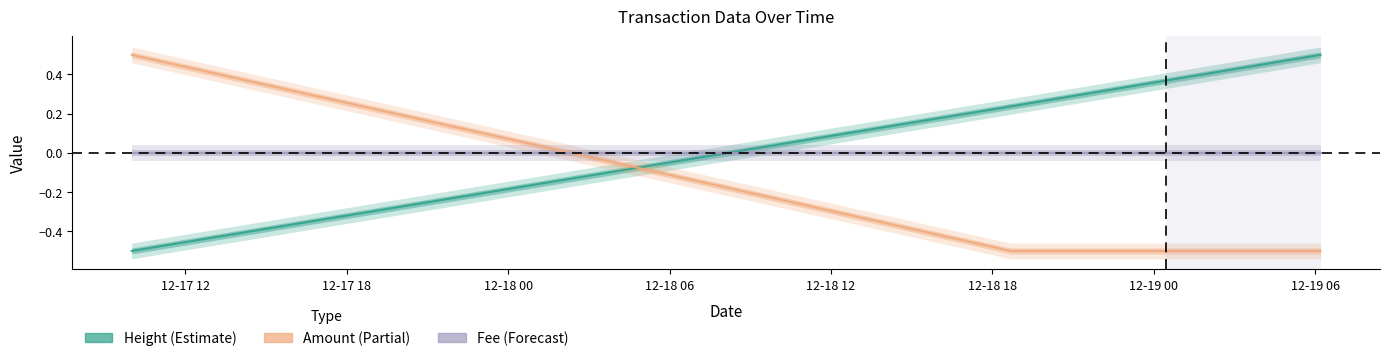

Which series changed the most between 12-17 12 and 12-17 18?

Amount